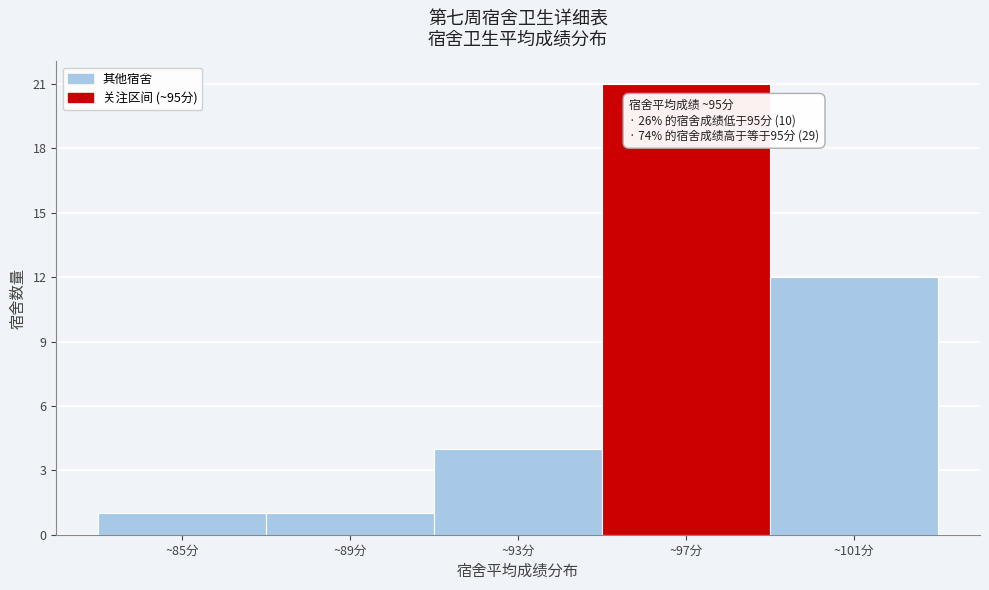

Reading left to right, list all the values displayed in this chart.

1	1	4	21	12